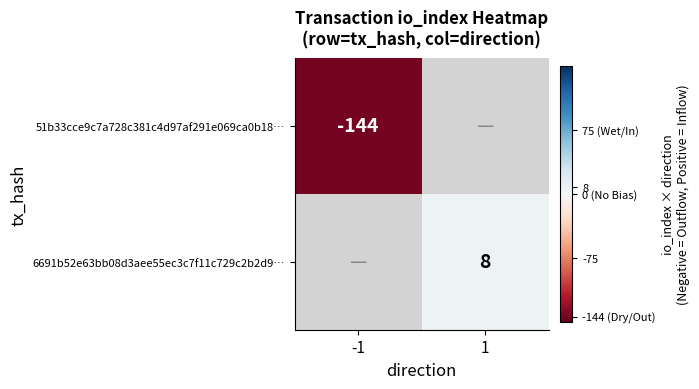

True or false: 6691b52e63bb08d3aee55ec3c7f11c729c2b2d9… has a value of 8 at 1.

True